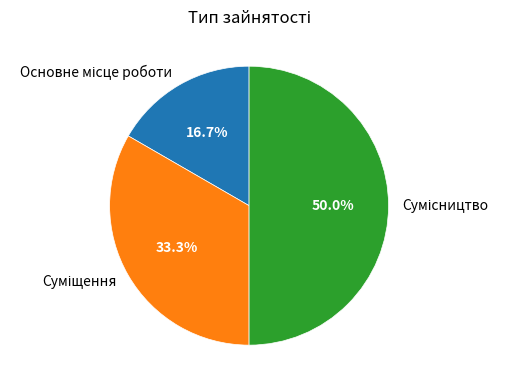

How many segments does this pie chart have?

3